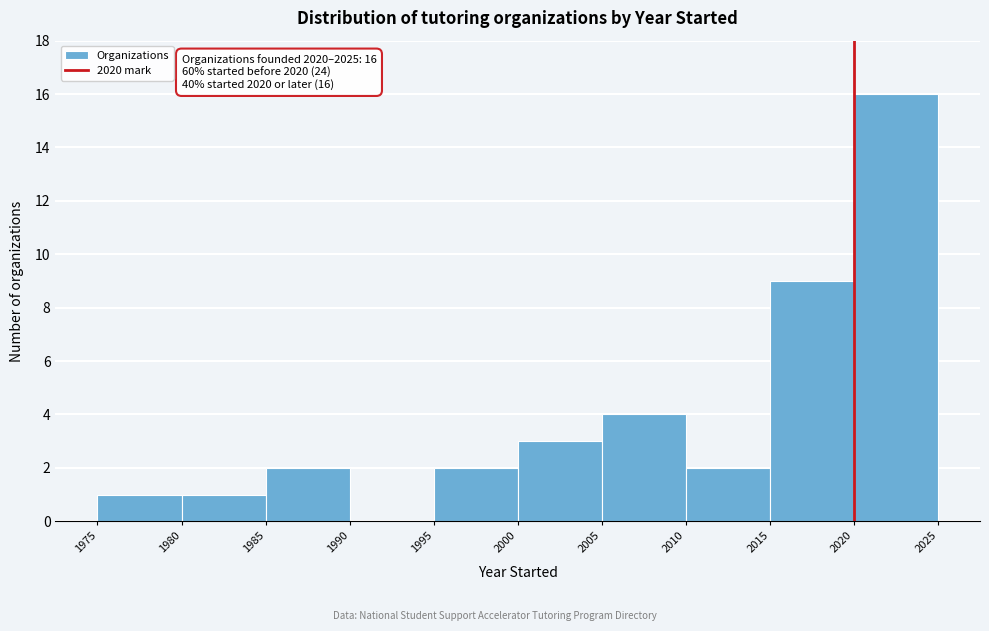

Which range on the x-axis has the tallest bar?

2020 to 2025